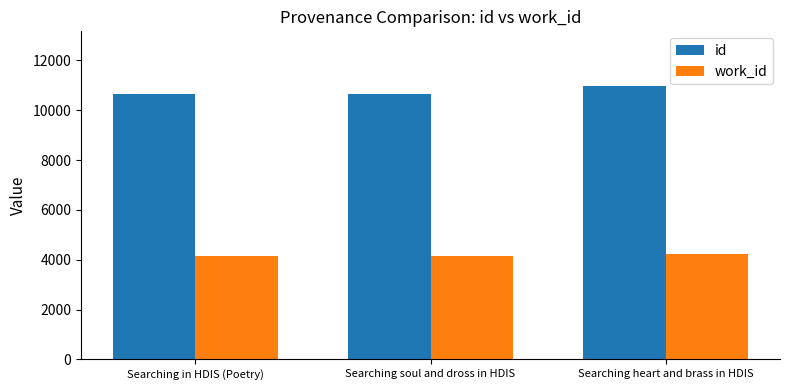

Which series changed the most between Searching in HDIS (Poetry) and Searching heart and brass in HDIS?

id